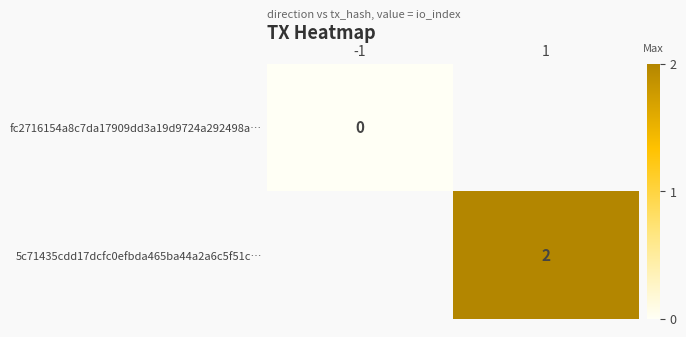

Is the value of 5c71435cdd17dcfc0efbda465ba44a2a6c5f51c… at 1 greater than the value of fc2716154a8c7da17909dd3a19d9724a292498a… at -1?

Yes